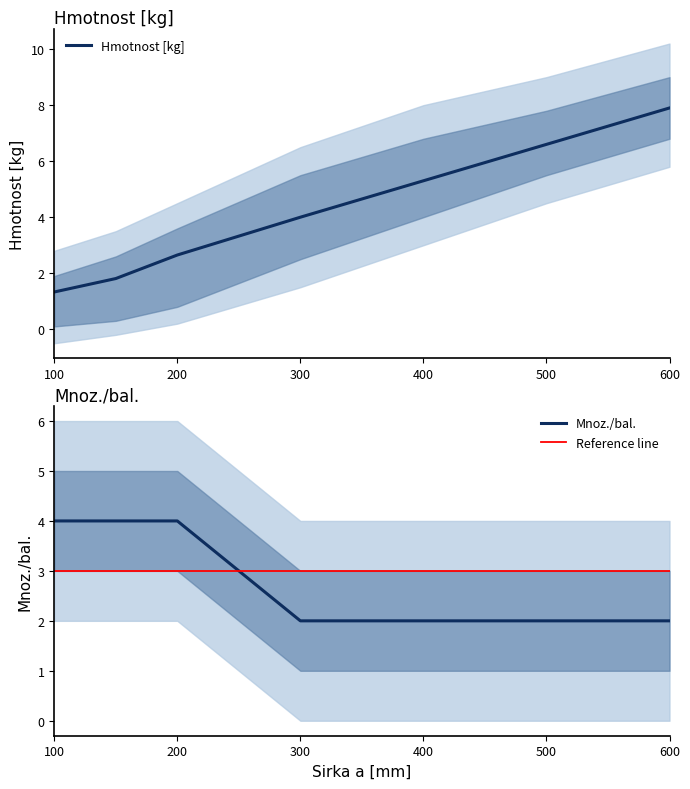

The Hmotnost [kg] series shows 9.3 at 400. True or false?

False